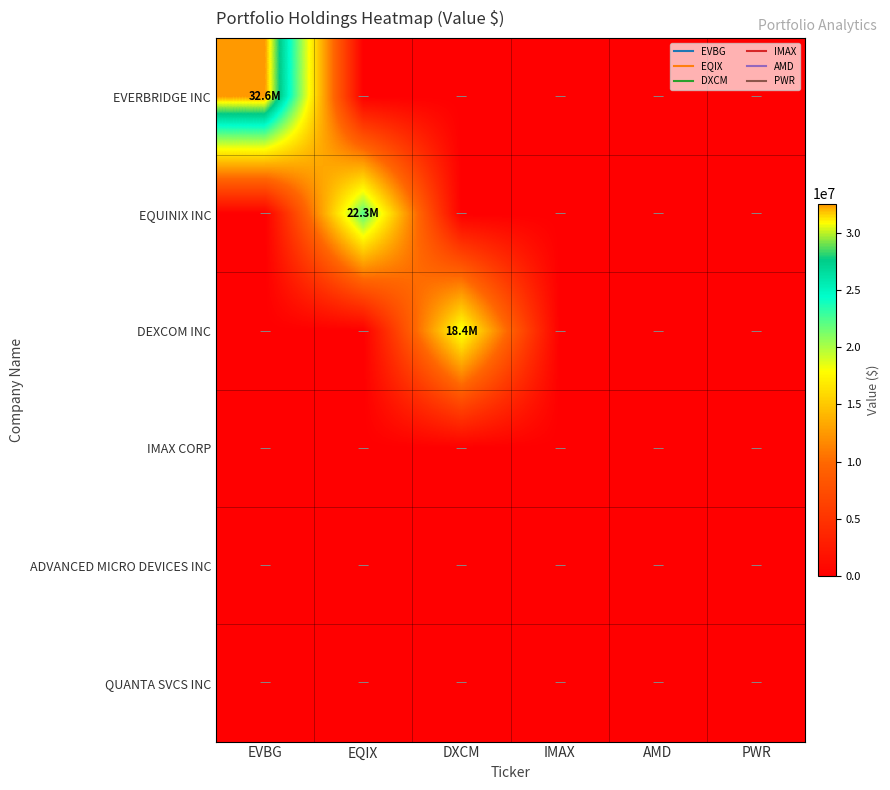

At which category is the sum across all series the highest?

EVBG